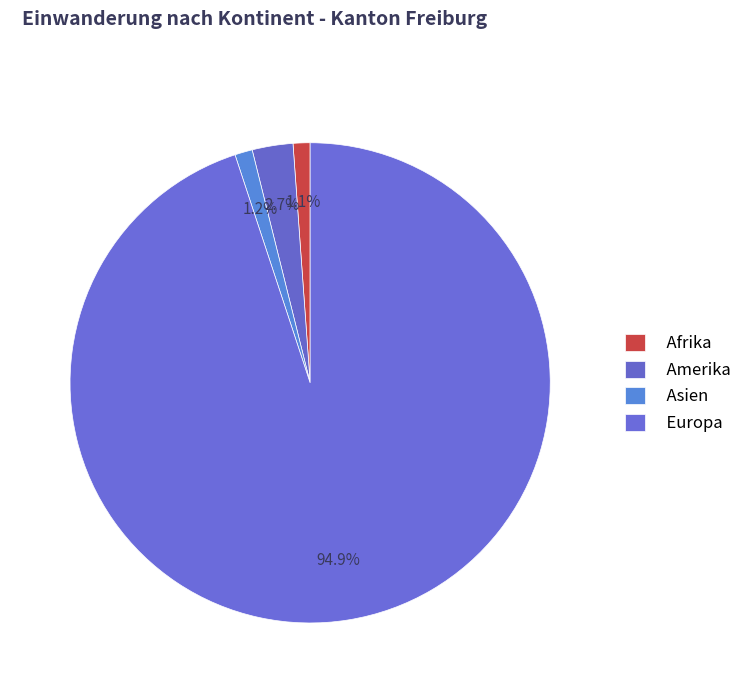

How many segments does this pie chart have?

4